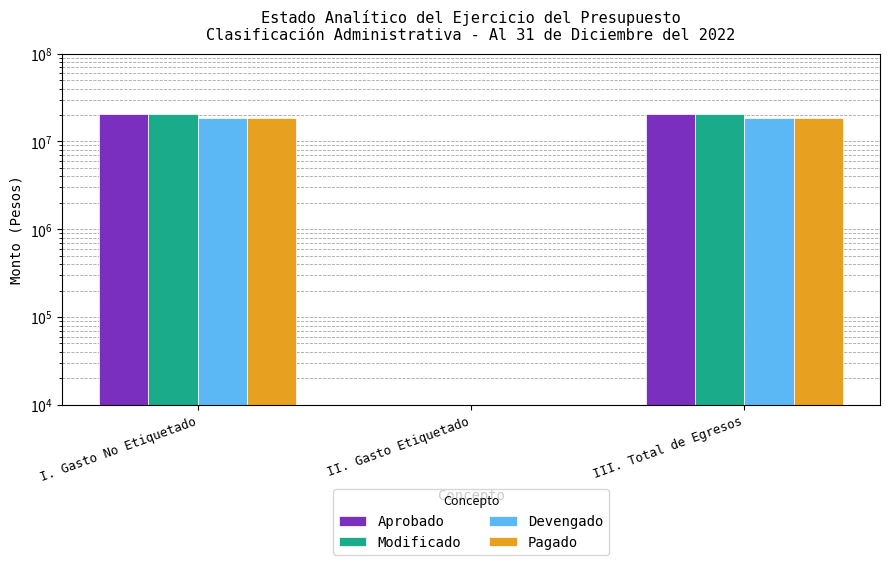

Rank the series at III. Total de Egresos from lowest to highest value.

Devengado, Pagado, Aprobado, Modificado